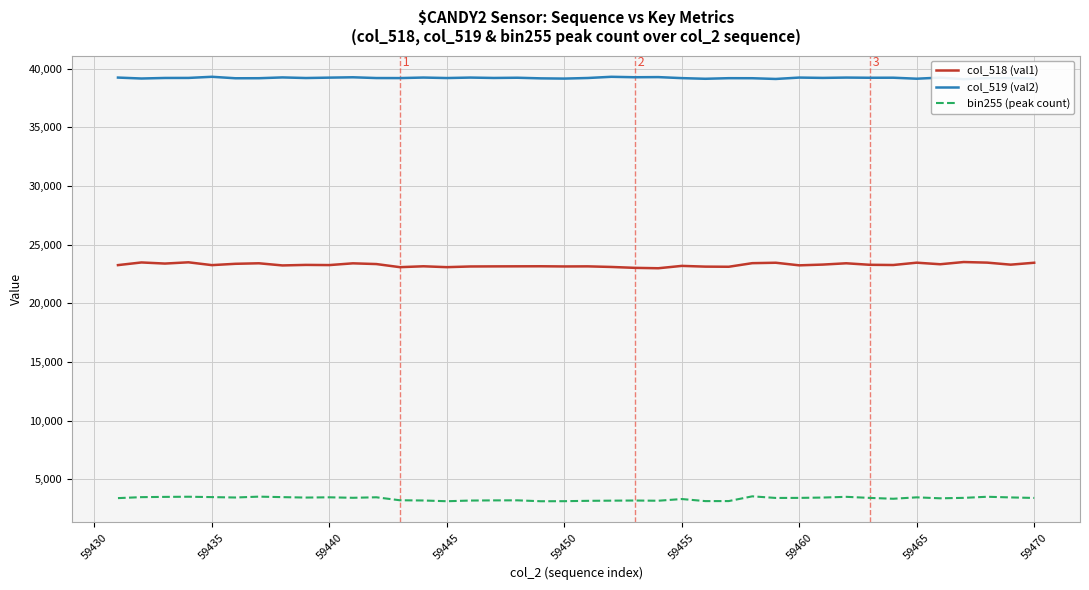

True or false: bin255 (peak count) and col_518 (val1) intersect in this chart.

False